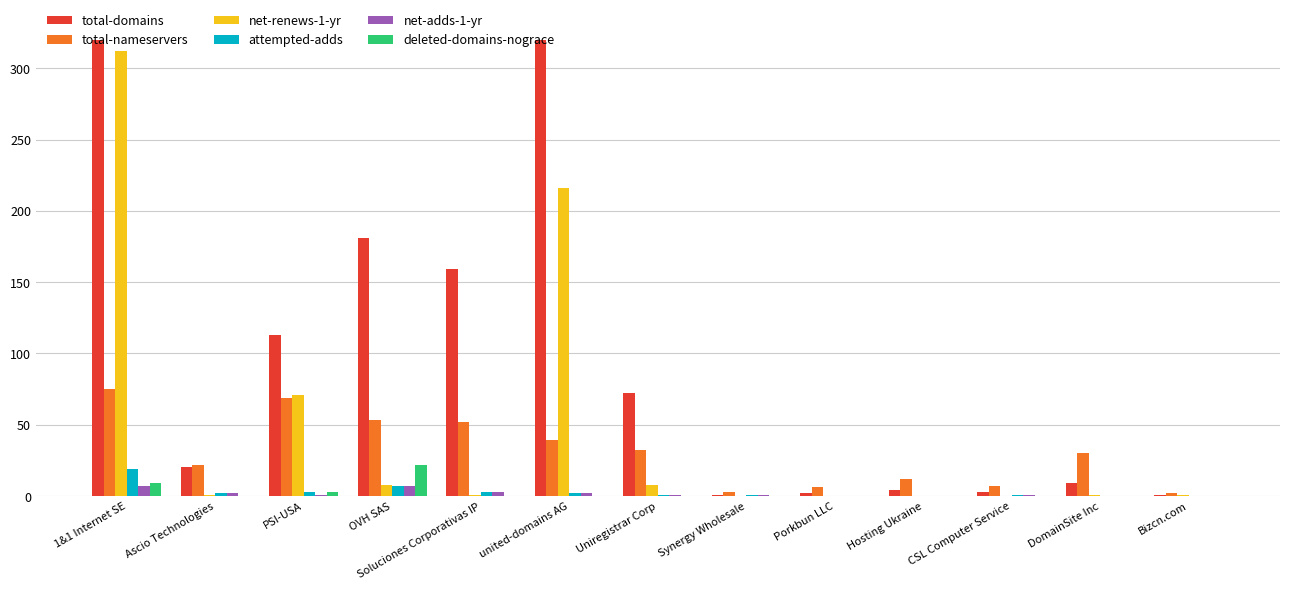

How many values in the net-renews-1-yr series are below 1?

4